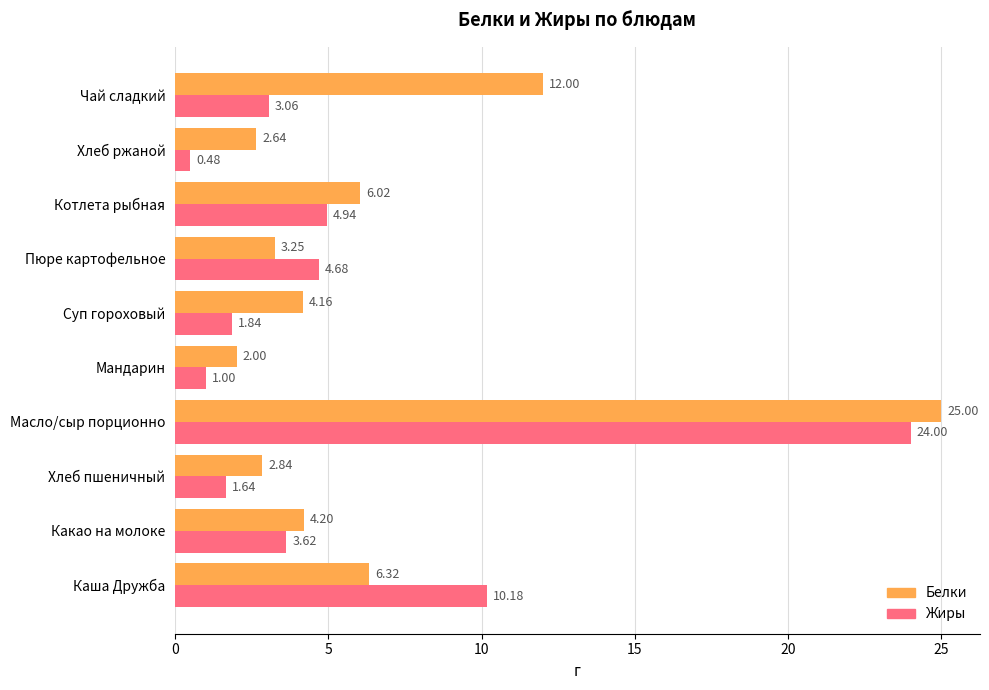

At which category is the sum across all series the highest?

Масло/сыр порционно